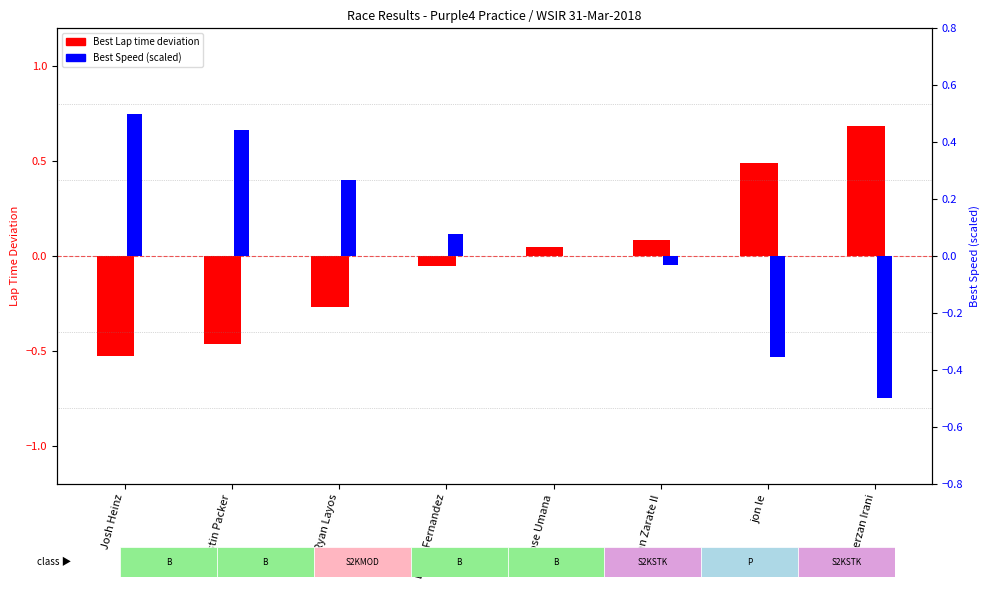

What is the greatest value displayed?

0.7